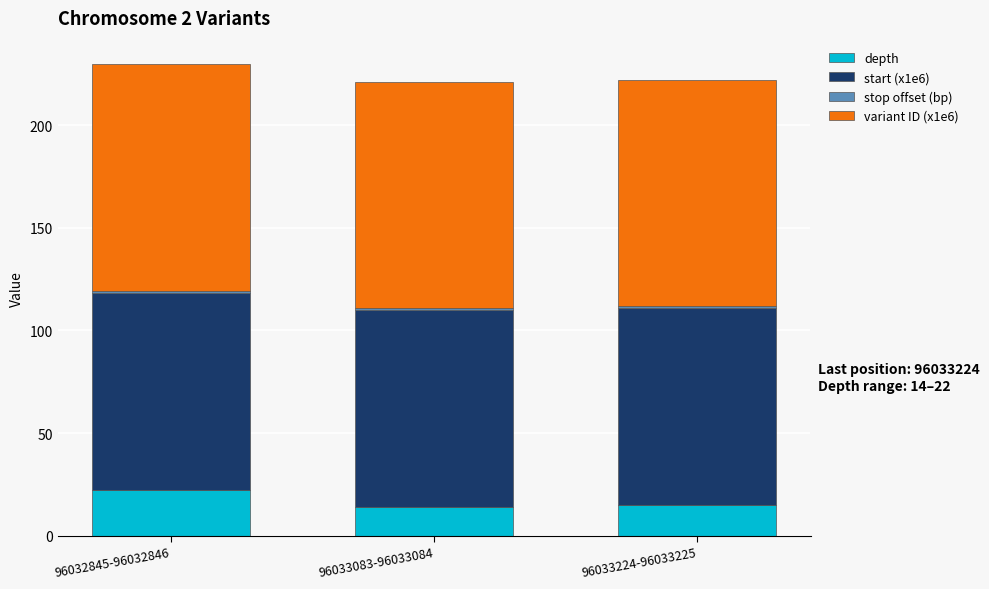

Is it true that depth equals 15.0 at 96033224-96033225?

True